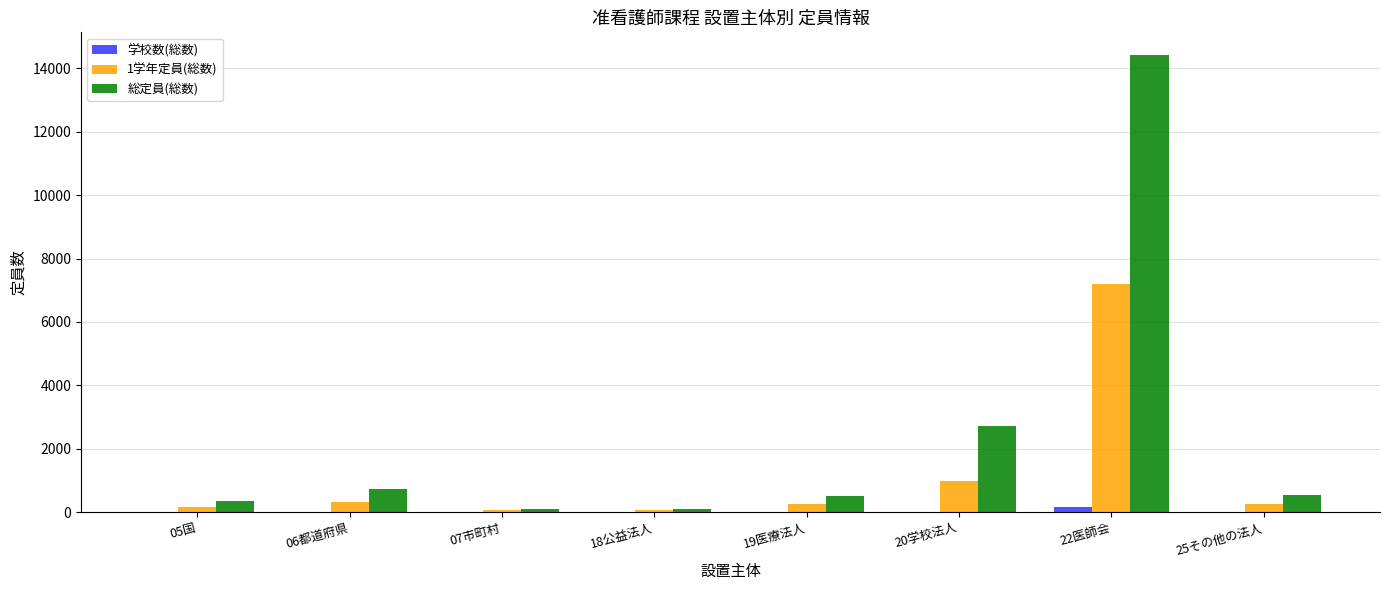

What is the maximum value shown in the chart?

14420